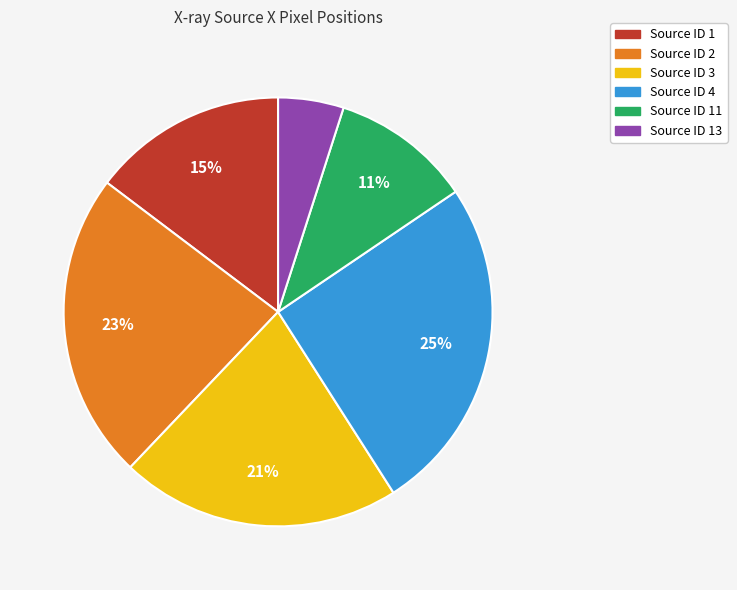

How many segments does this pie chart have?

6